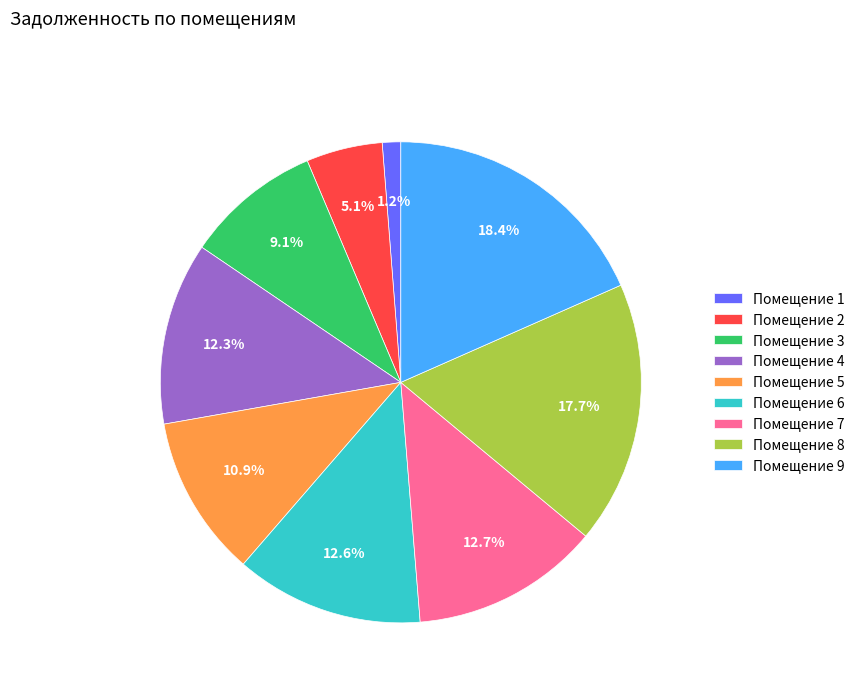

Does Помещение 9 represent more than half of the total?

No